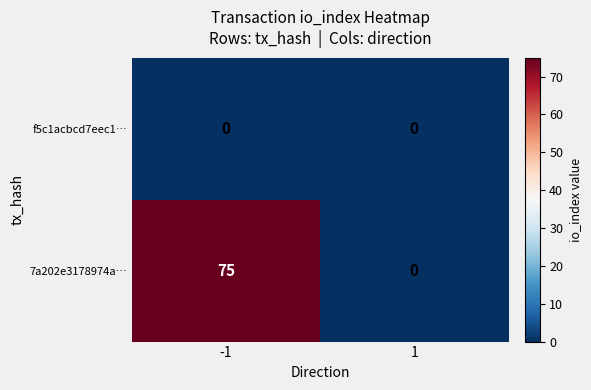

Reading left to right, transcribe all the data shown in this chart.

f5c1acbcd7eec1…: -1=0	1=0
7a202e3178974a…: -1=75	1=0